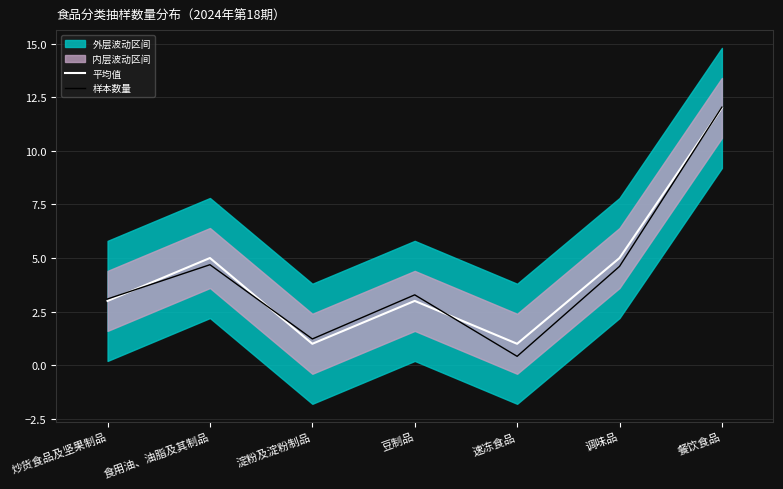

The 样本数量 series shows 1.4 at 豆制品. True or false?

False